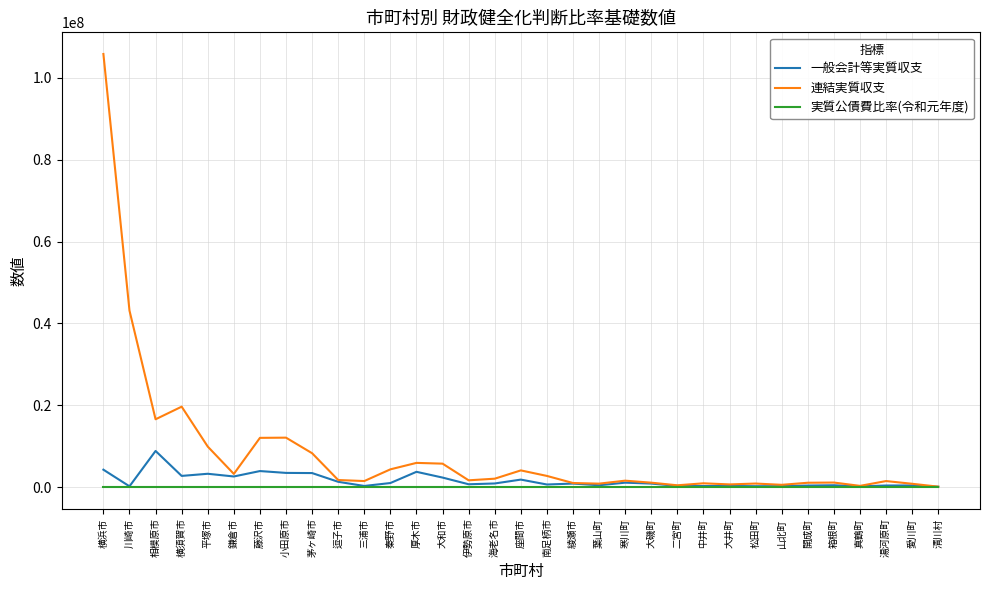

What is the difference between the maximum and minimum values in the 実質公債費比率(令和元年度) series?

16.0